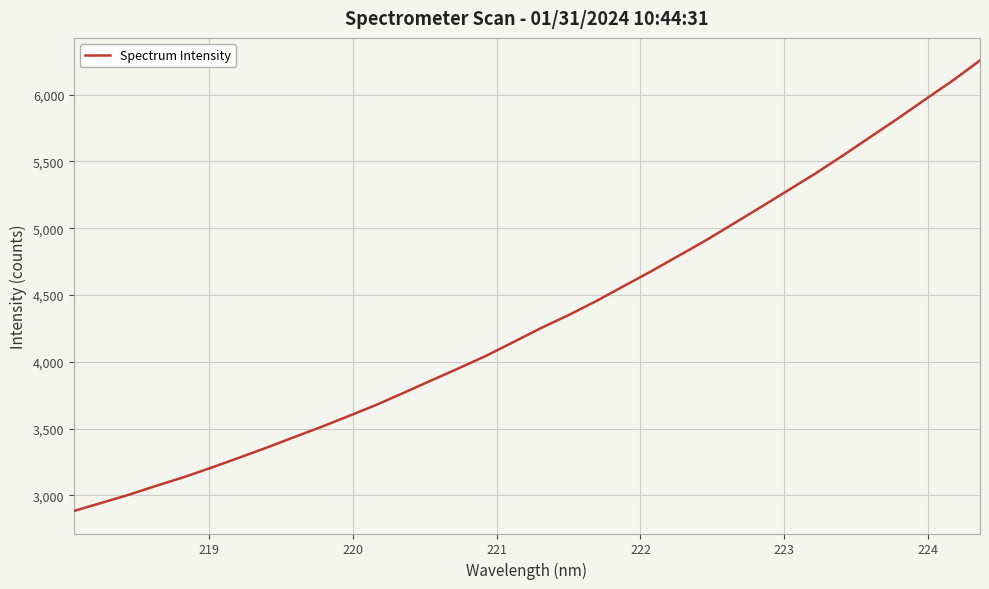

What is the difference between the maximum and minimum values?

3374.4